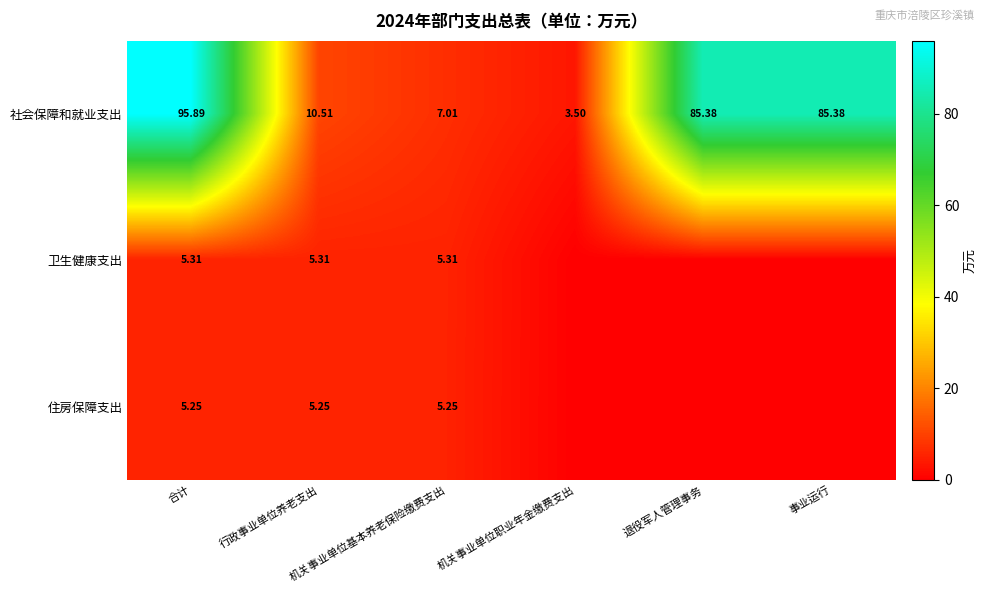

How many distinct data groups are displayed?

3